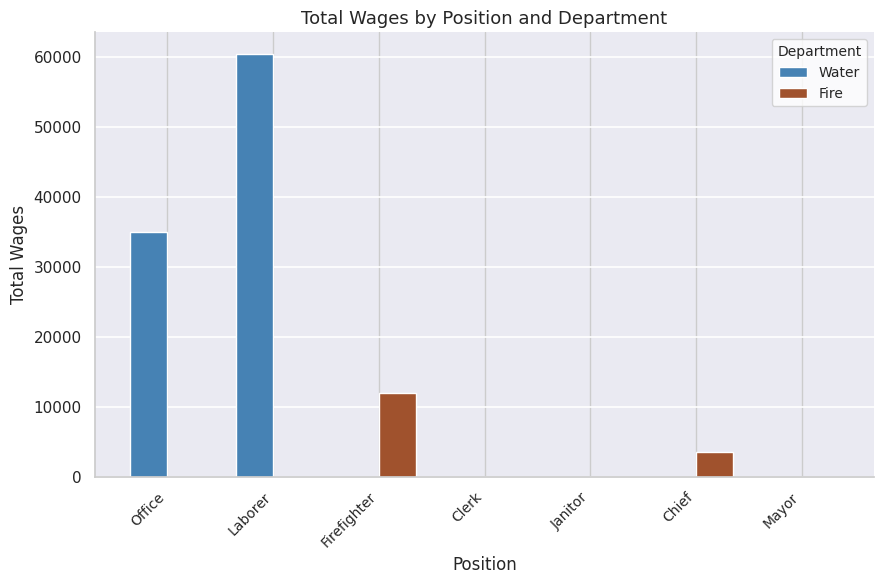

How many Water values are between 0 and 34992?

6